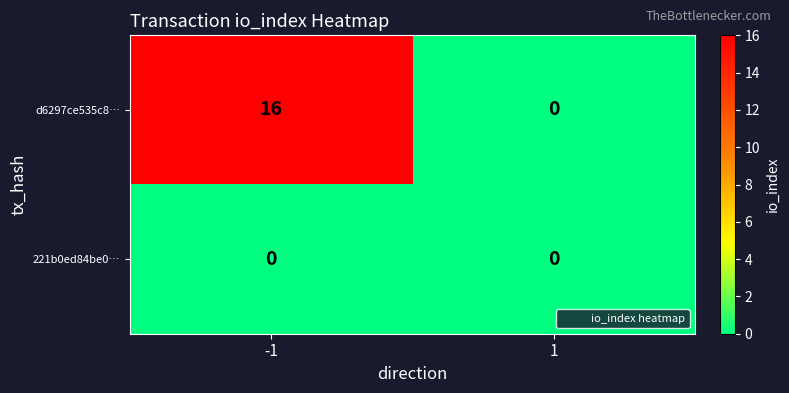

What is the highest value of the d6297ce535c8… series?

16